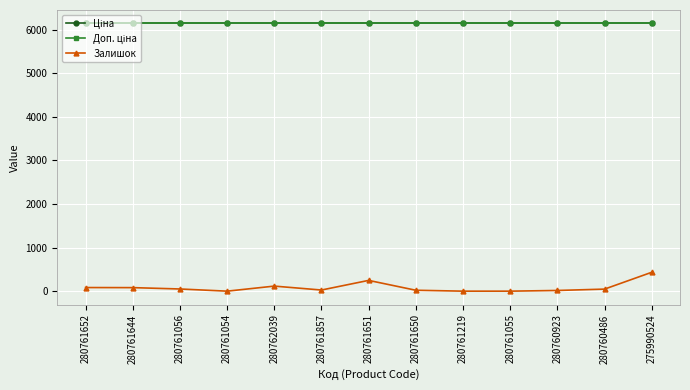

What is the difference between the maximum and minimum values in the Залишок series?

433.0